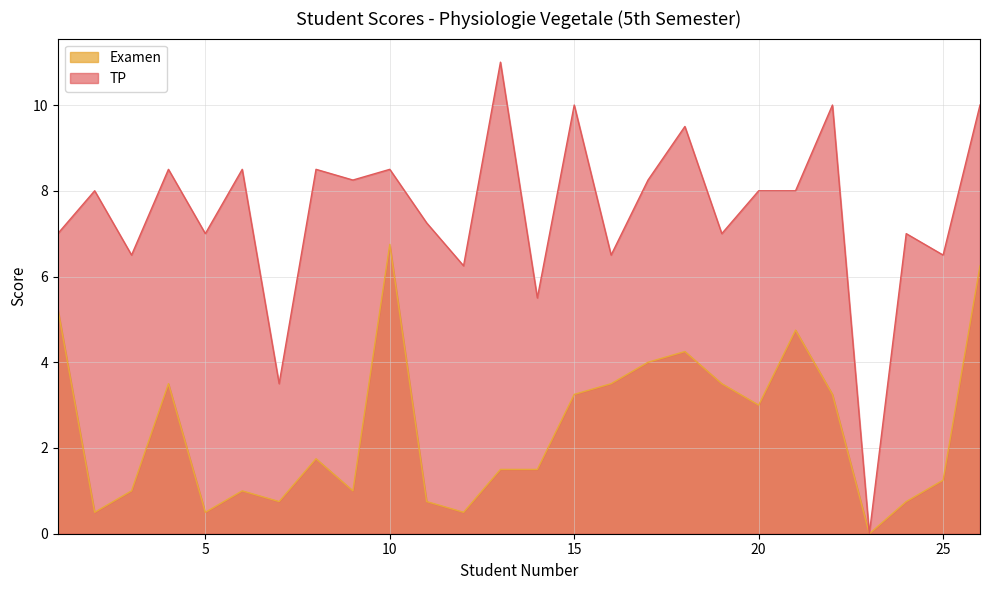

What is the maximum value shown in the chart?

11.0